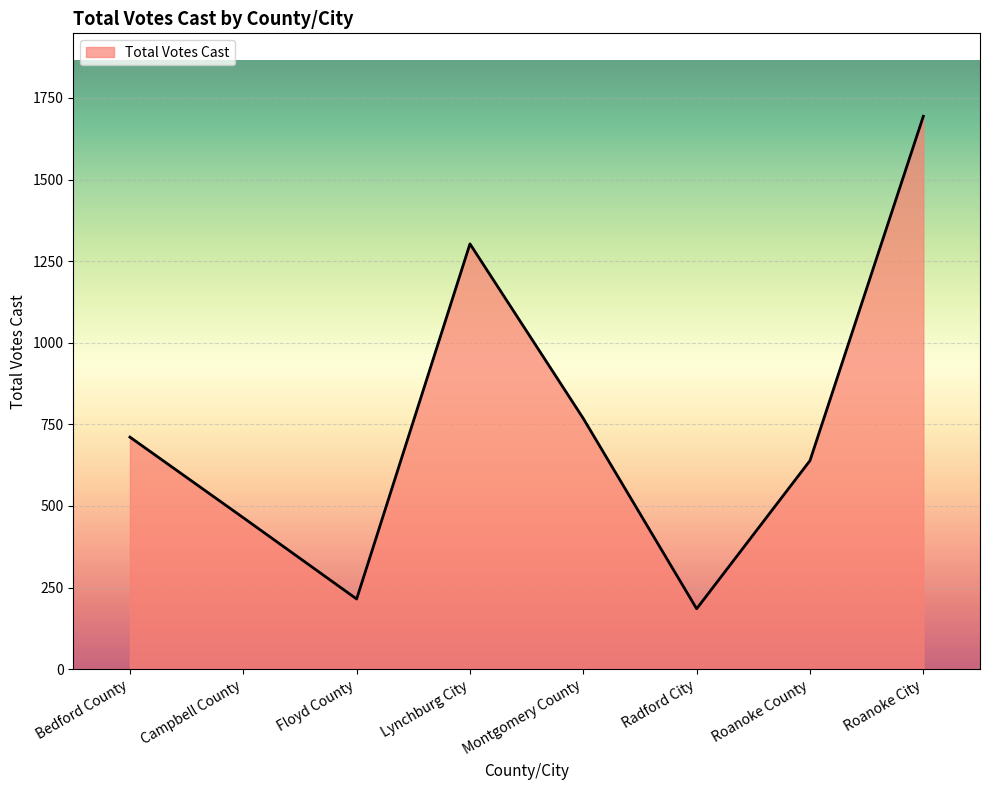

How many lines are shown in the chart?

1